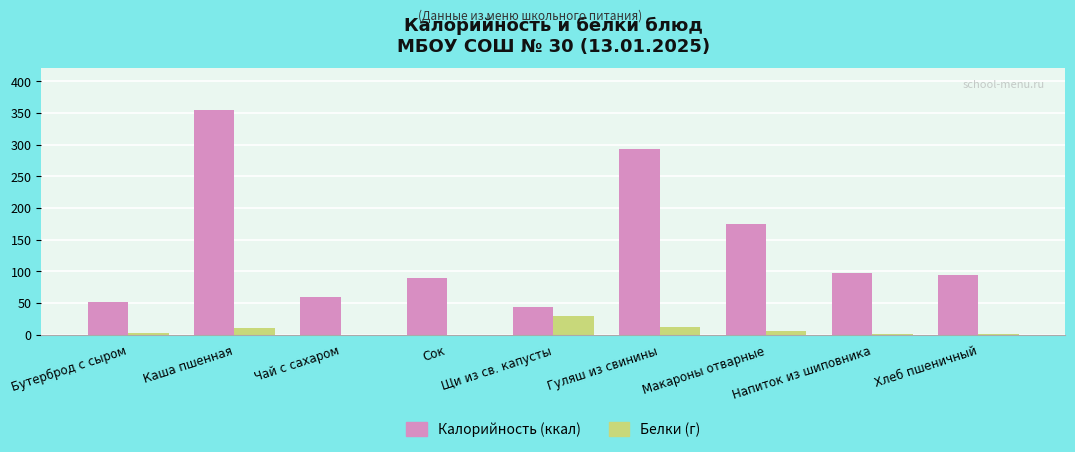

What is the total value across all series at Гуляш из свинины?

304.6